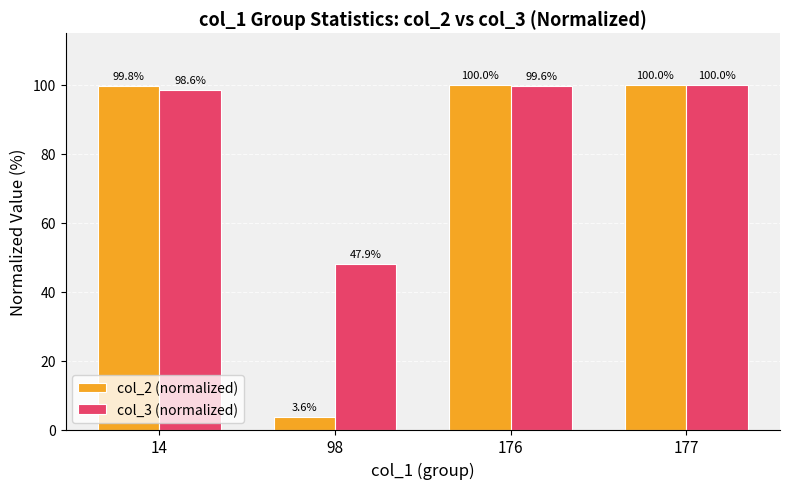

Where is col_2 (normalized) nearest to the value 51?

98